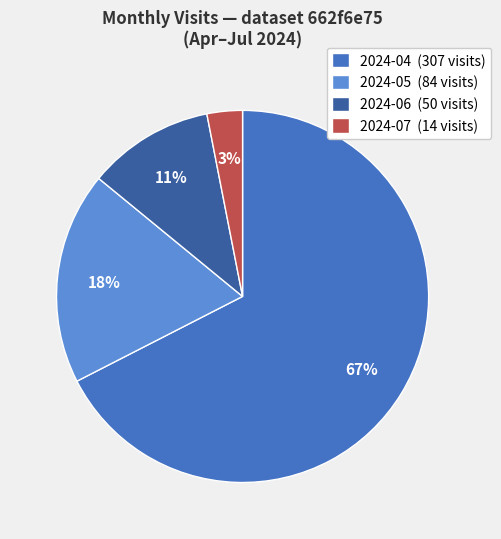

To the nearest percent, what is the combined percentage of 2024-06 (50 visits) and 2024-05 (84 visits)?

29%